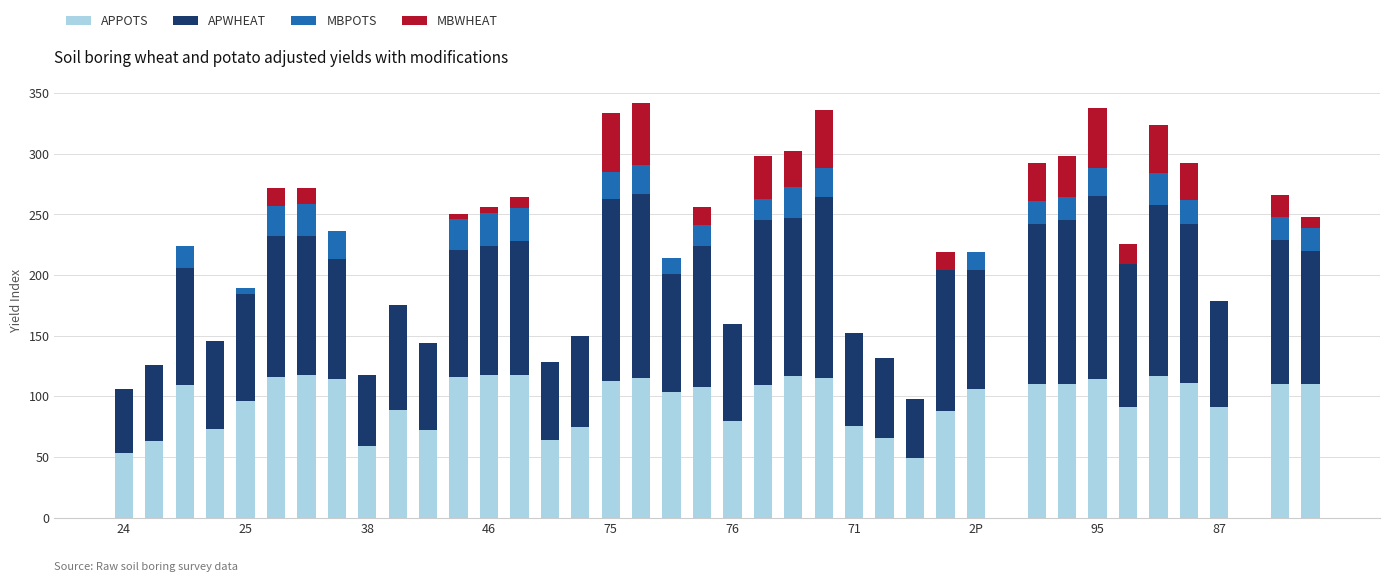

What is the highest value of the APPOTS series?

118